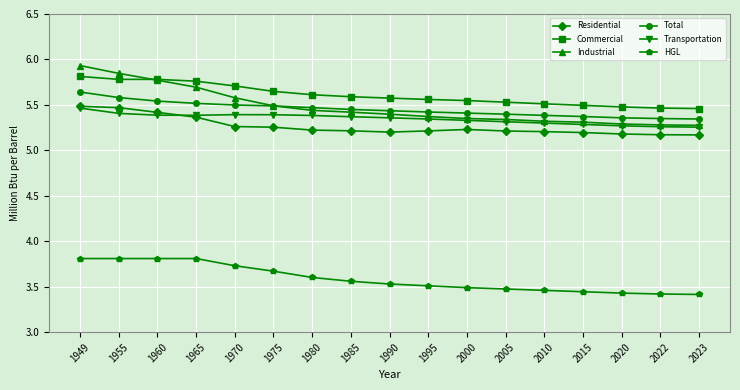

True or false: Total and HGL intersect in this chart.

False